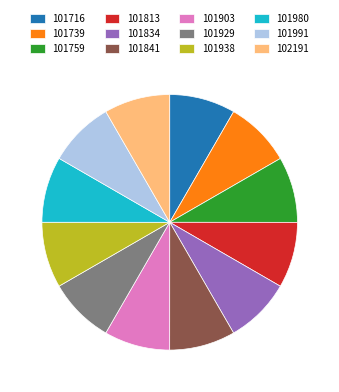

Is 101938 the majority of the pie?

No